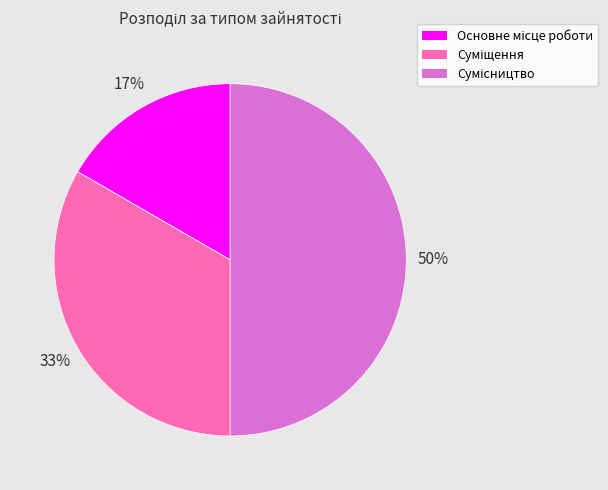

To the nearest percent, what is the difference between the largest and smallest slice percentages?

33%